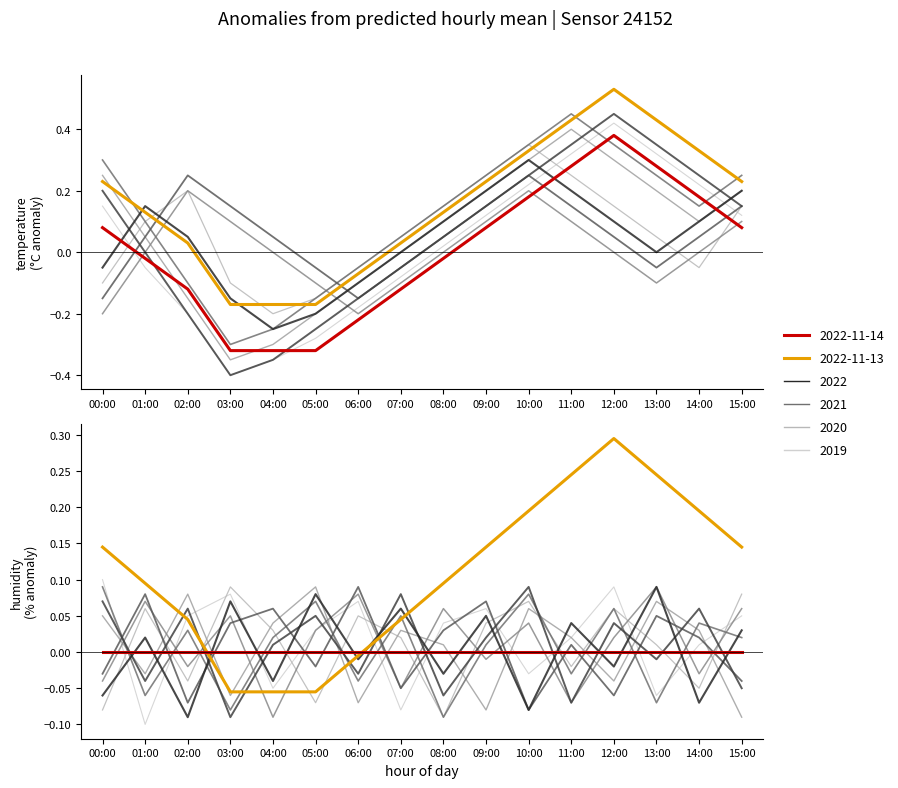

The humidity anomaly series shows 0.0 at 09:00. True or false?

True